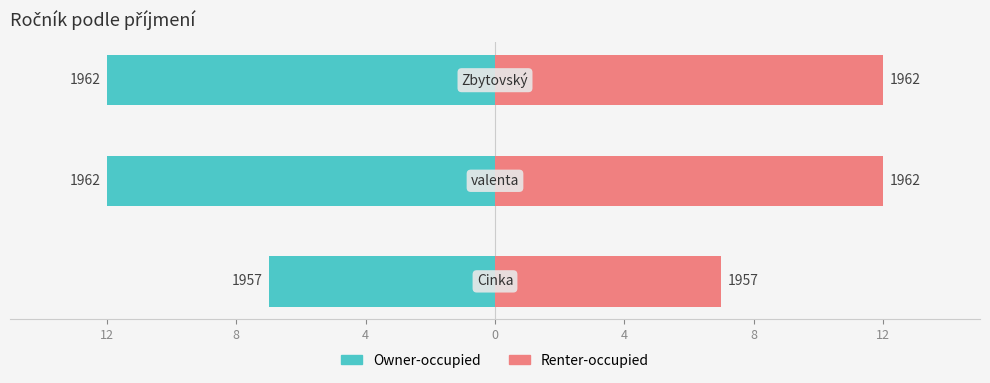

Rank the series at 12 from highest to lowest value.

Renter-occupied, Owner-occupied